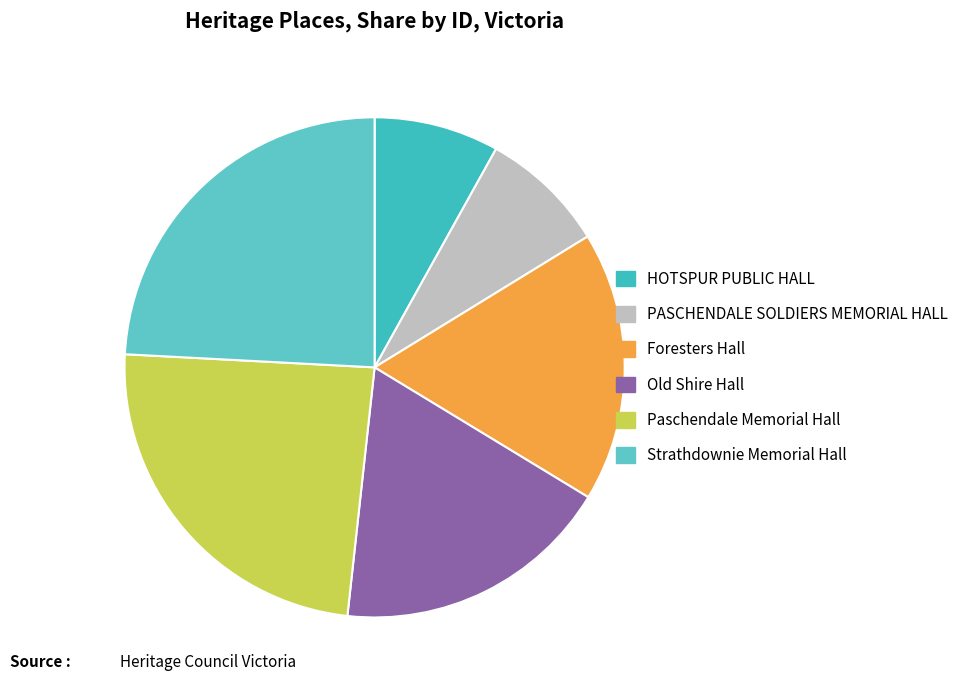

Count the number of slices in the pie.

6